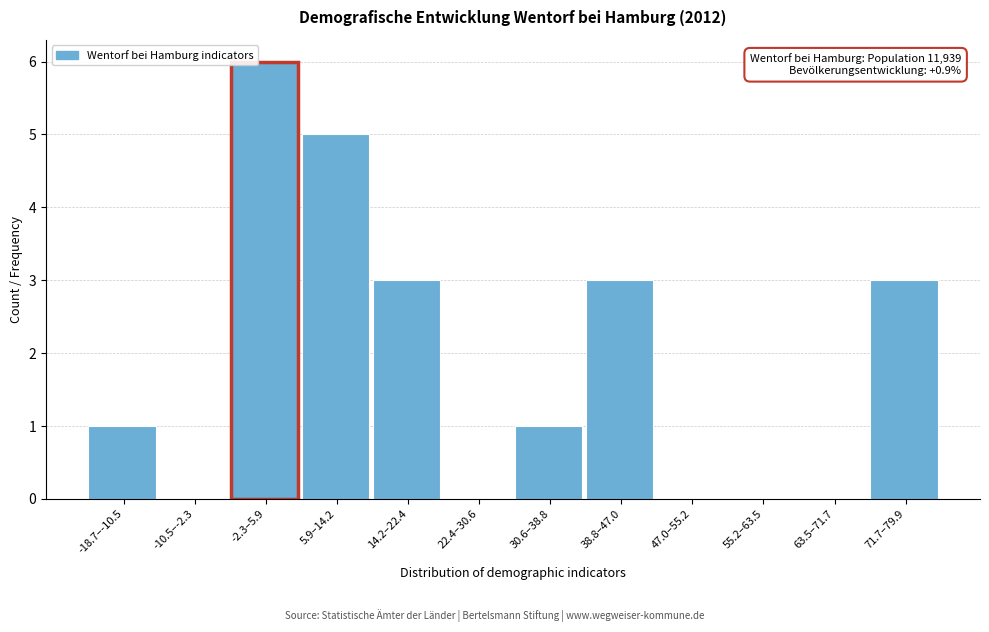

Reading left to right, extract all data points from this chart.

-18.7–-10.5=1	-10.5–-2.3=0	-2.3–5.9=6	5.9–14.2=5	14.2–22.4=3	22.4–30.6=0	30.6–38.8=1	38.8–47.0=3	47.0–55.2=0	55.2–63.5=0	63.5–71.7=0	71.7–79.9=3